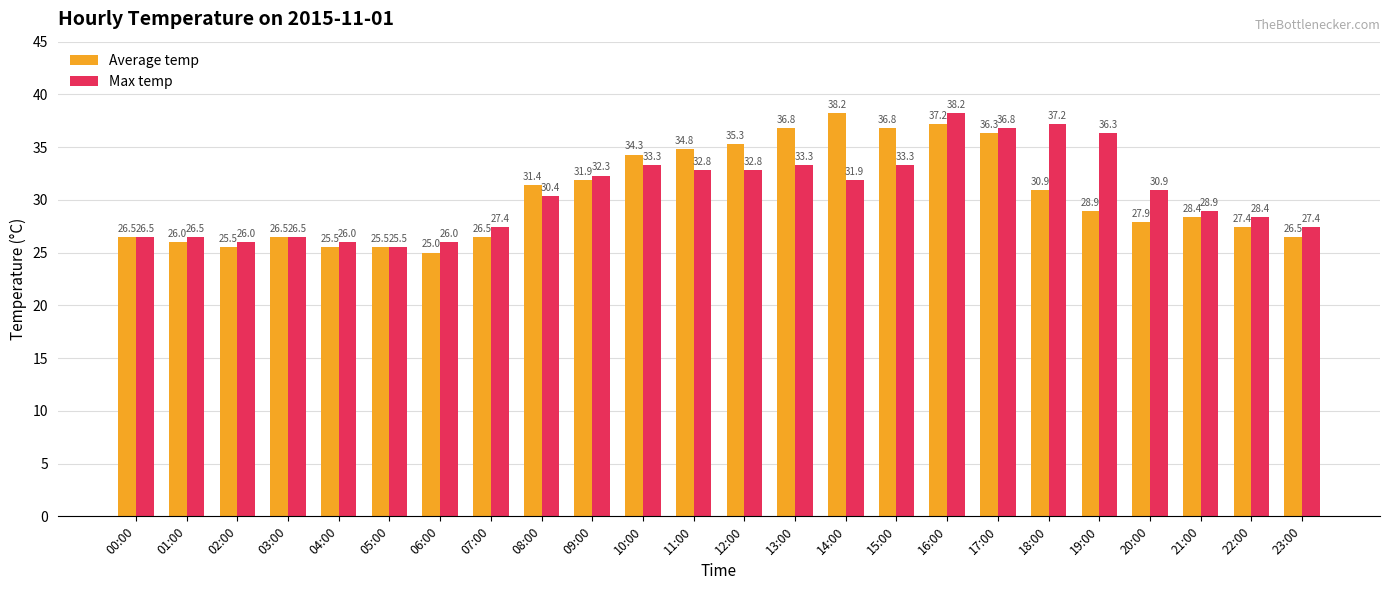

At which label does Max temp first exceed 30?

08:00